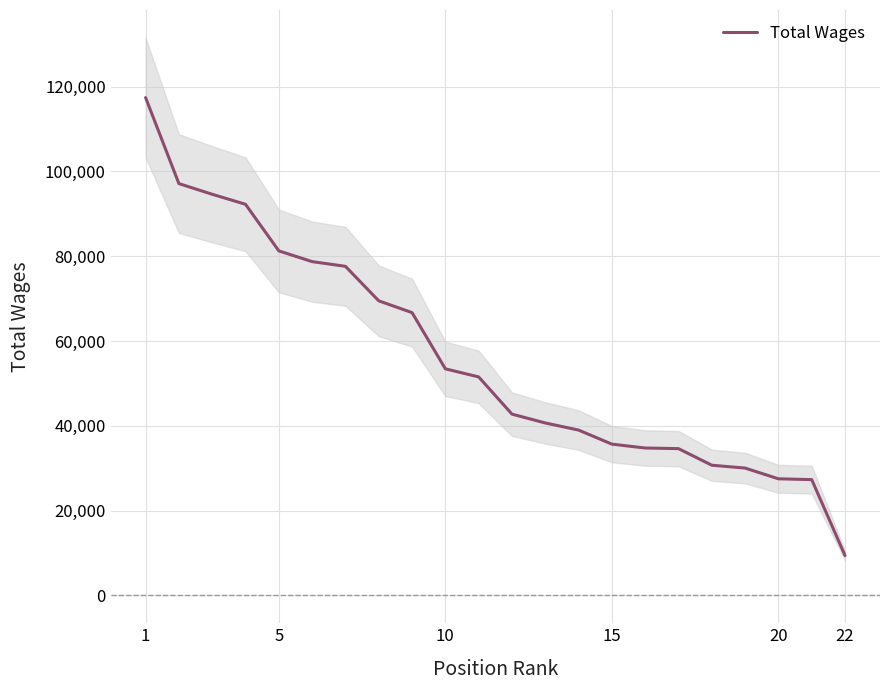

Reading left to right, extract all data points from this chart.

117428	97141	94623	92260	81271	78737	77626	69487	66705	53448	51536	42757	40673	38996	35678	34765	34617	30707	30030	27500	27307	9392